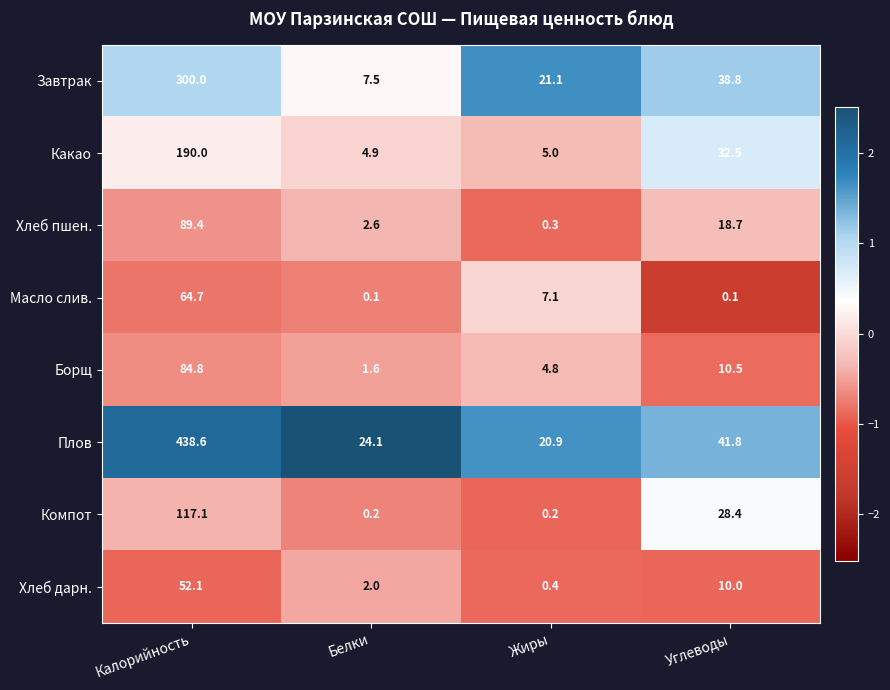

List the series in order of their peak value, highest first.

Плов, Завтрак, Какао, Компот, Хлеб пшен., Борщ, Масло слив., Хлеб дарн.